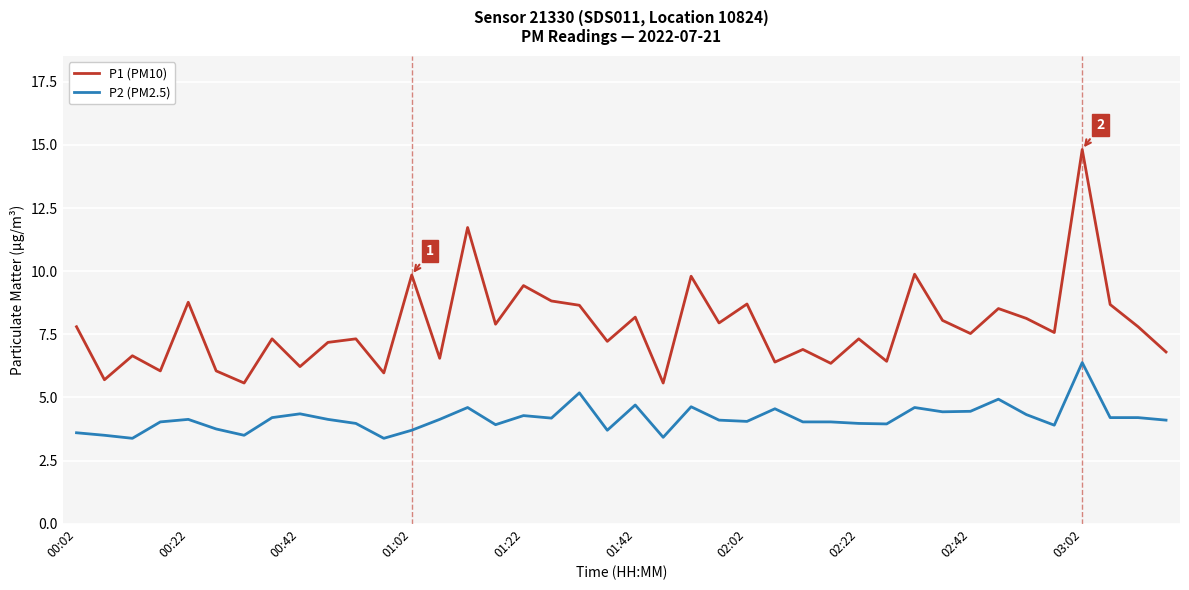

Which series has the largest total across all categories?

P1 (PM10)